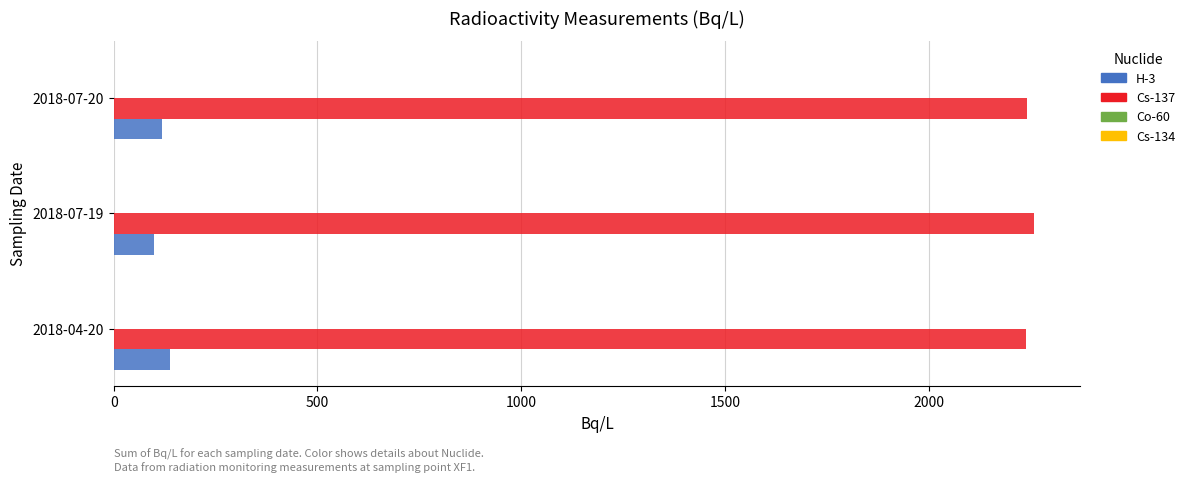

What is the sum of all H-3 values?

356.5